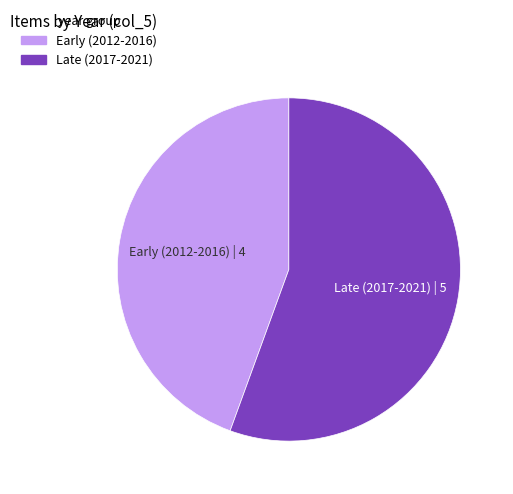

How many segments does this pie chart have?

2